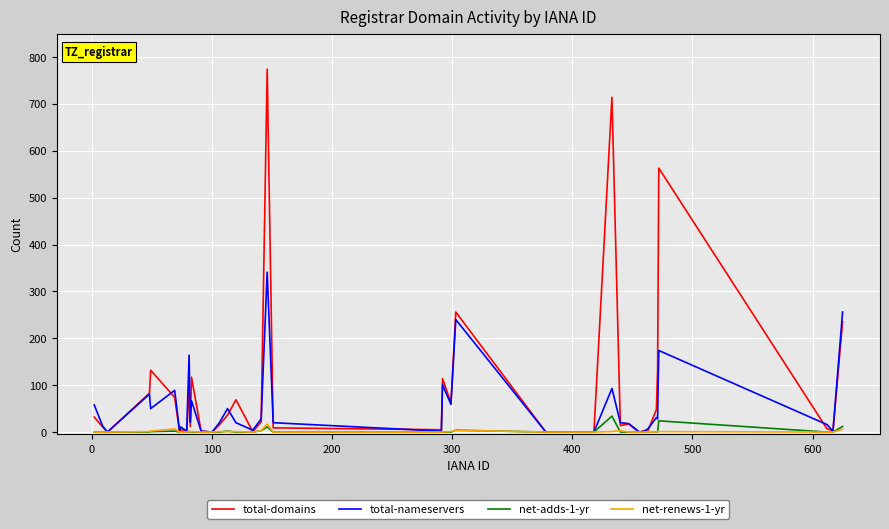

Count the number of categories in the chart.

40